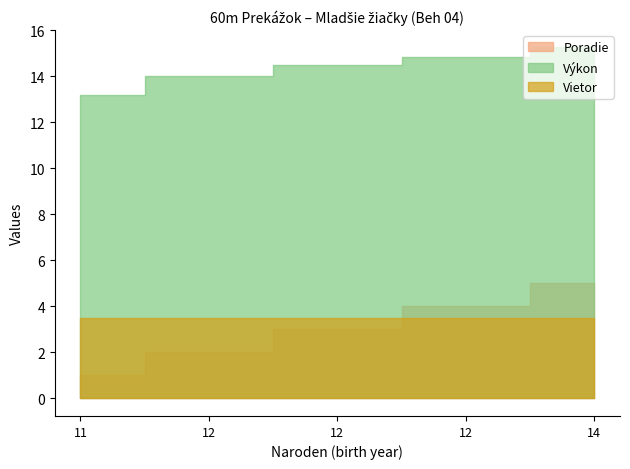

Is it true that Výkon equals 14.8 at 12?

True